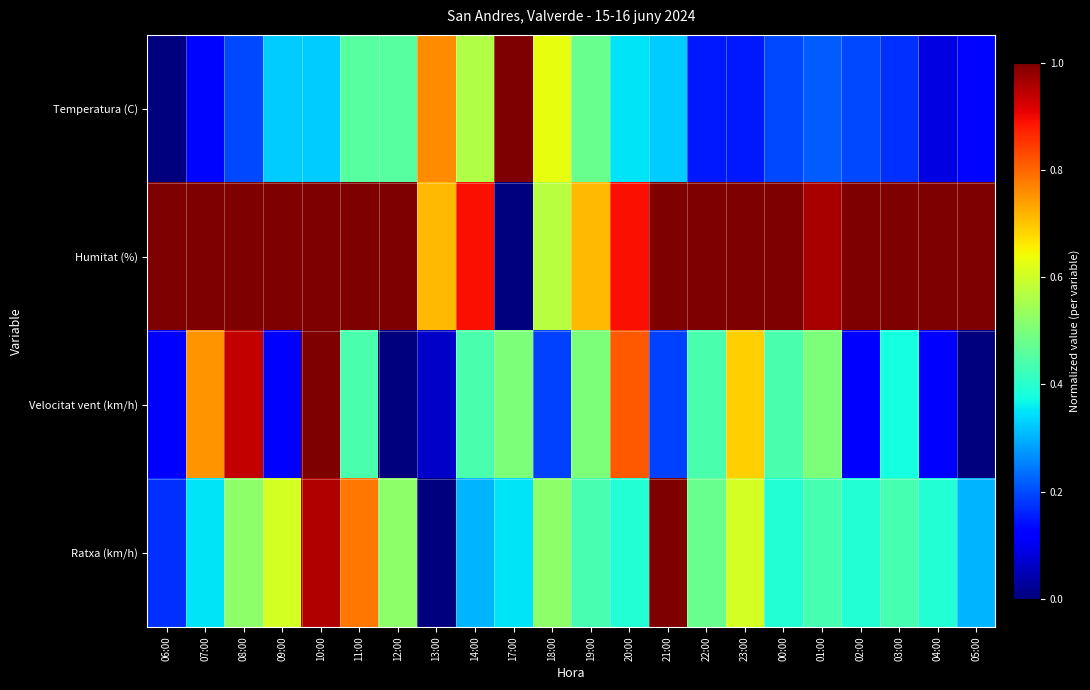

Rank the series at 20:00 from highest to lowest value.

Humitat (%), Velocitat vent (km/h), Ratxa (km/h), Temperatura (C)